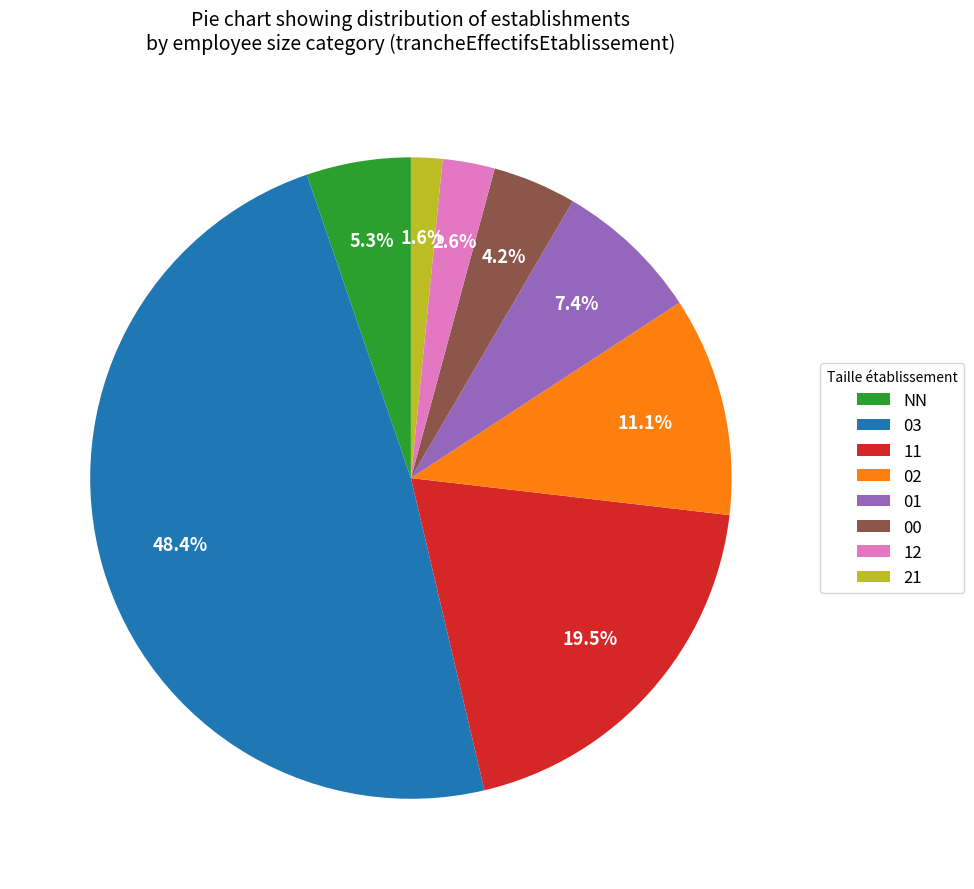

To the nearest percent, what is the average slice percentage?

12%